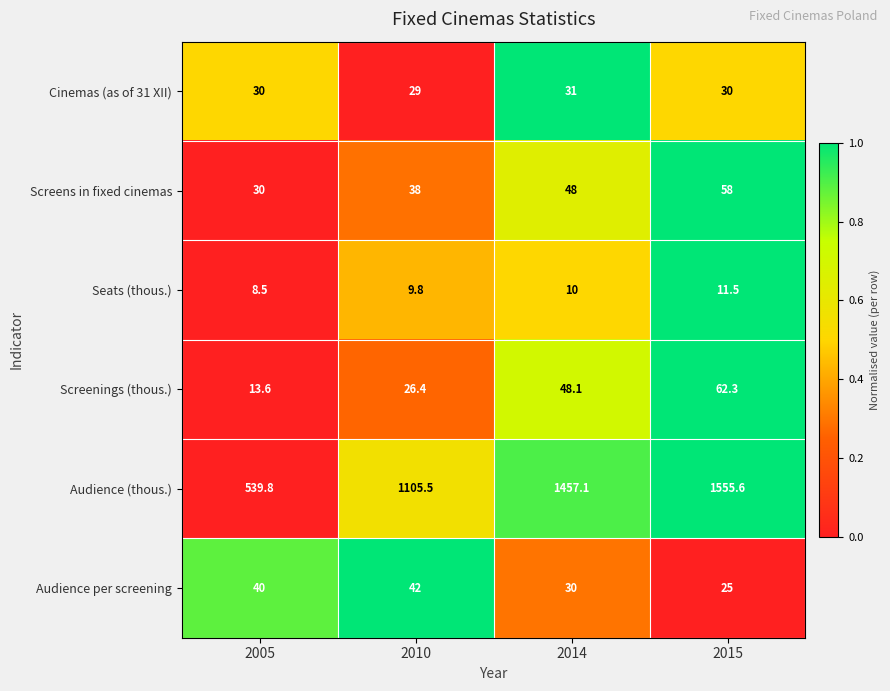

Reading left to right, extract all data points from this chart.

Cinemas (as of 31 XII): 30.0	29.0	31.0	30.0
Screens in fixed cinemas: 30.0	38.0	48.0	58.0
Seats (thous.): 8.5	9.8	10.0	11.5
Screenings (thous.): 13.6	26.4	48.1	62.3
Audience (thous.): 539.8	1105.5	1457.1	1555.6
Audience per screening: 40.0	42.0	30.0	25.0